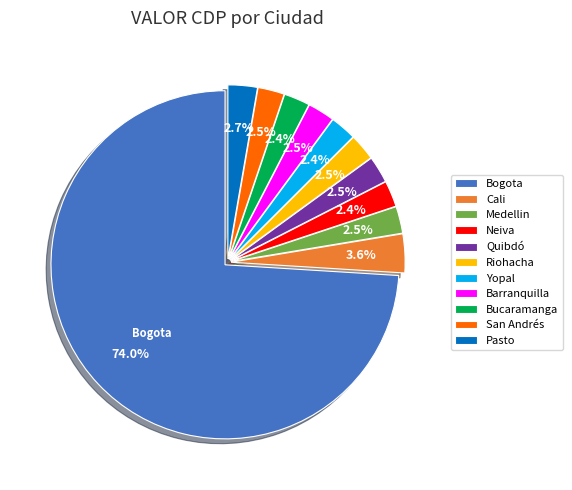

Does any single category account for the majority?

Yes